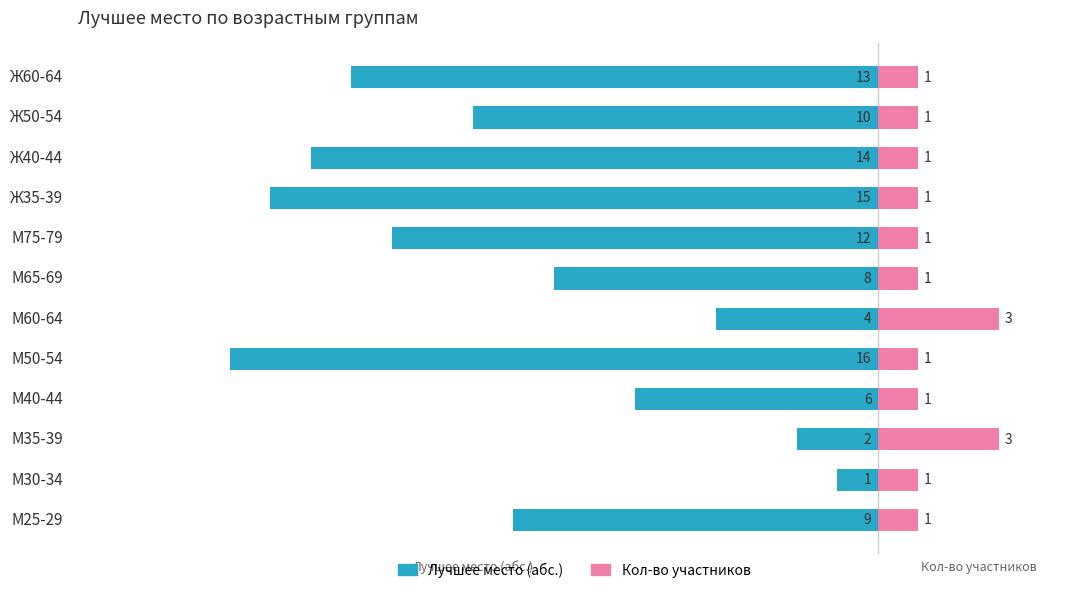

At М30-34, list the series in order from largest to smallest.

Кол-во участников, Лучшее место (абс.)